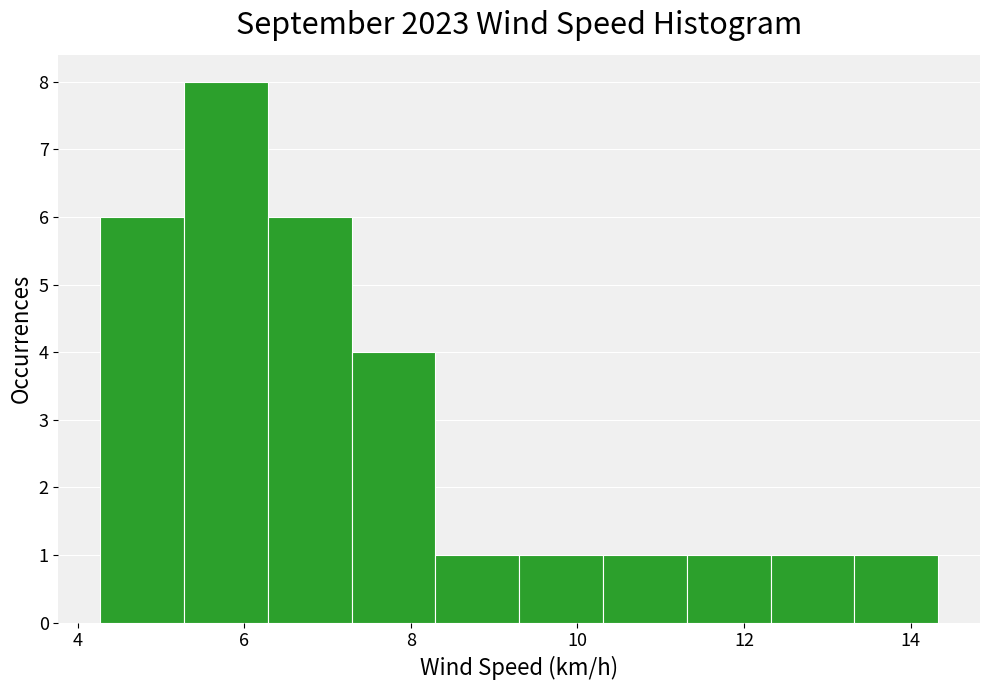

Reading left to right, transcribe this chart: for each bar, give the range it covers on the x-axis and its height. Neither the bar edges nor the heights are printed on the chart, so give them approximately, as read against the axes.

4.2 to 5.2: 6
5.2 to 6.2: 8
6.2 to 7.2: 6
7.2 to 8.2: 4
8.2 to 9.4: 1
9.4 to 10.4: 1
10.4 to 11.4: 1
11.4 to 12.4: 1
12.4 to 13.4: 1
13.4 to 14.4: 1